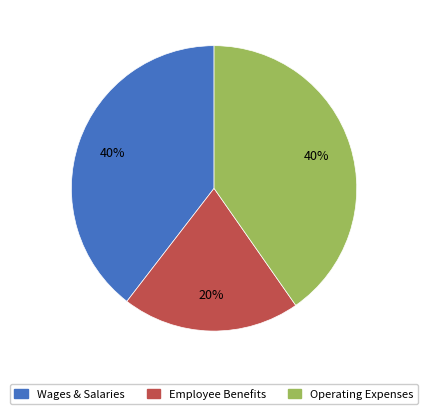

Is there a majority slice in this chart?

No